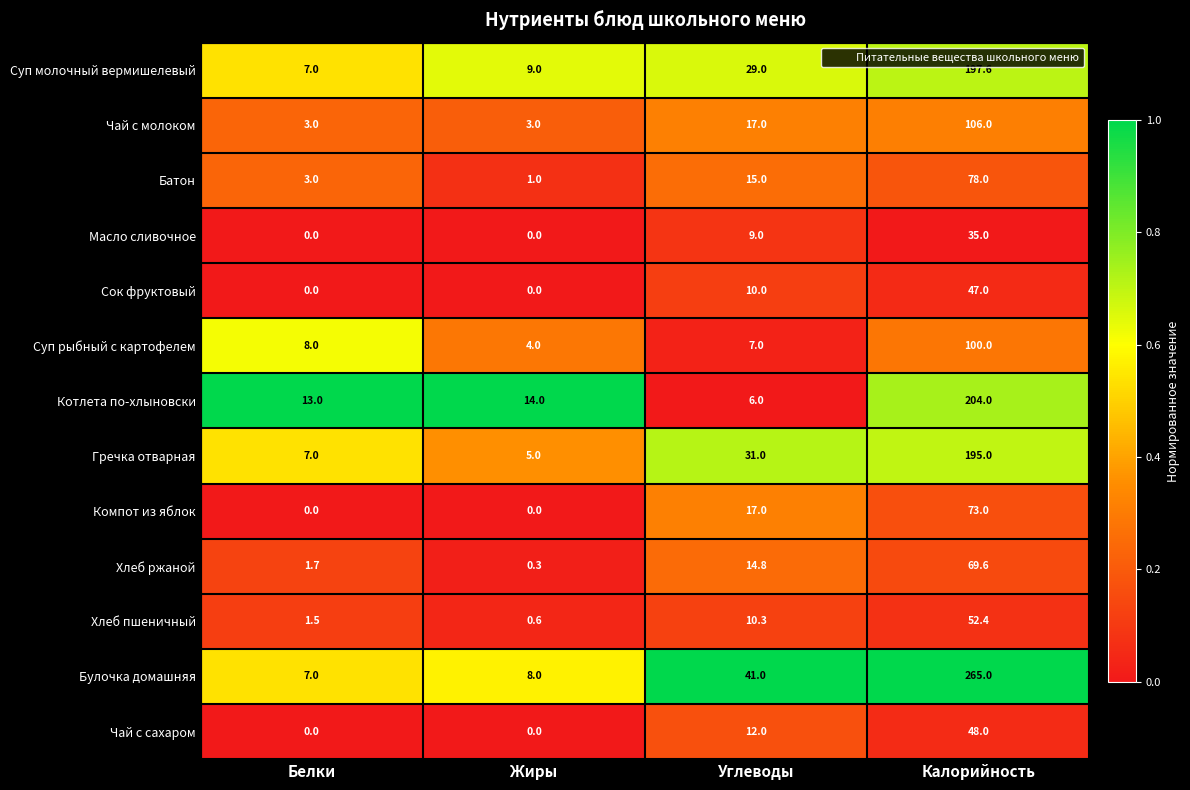

The Хлеб ржаной series shows 2.3 at Белки. True or false?

False